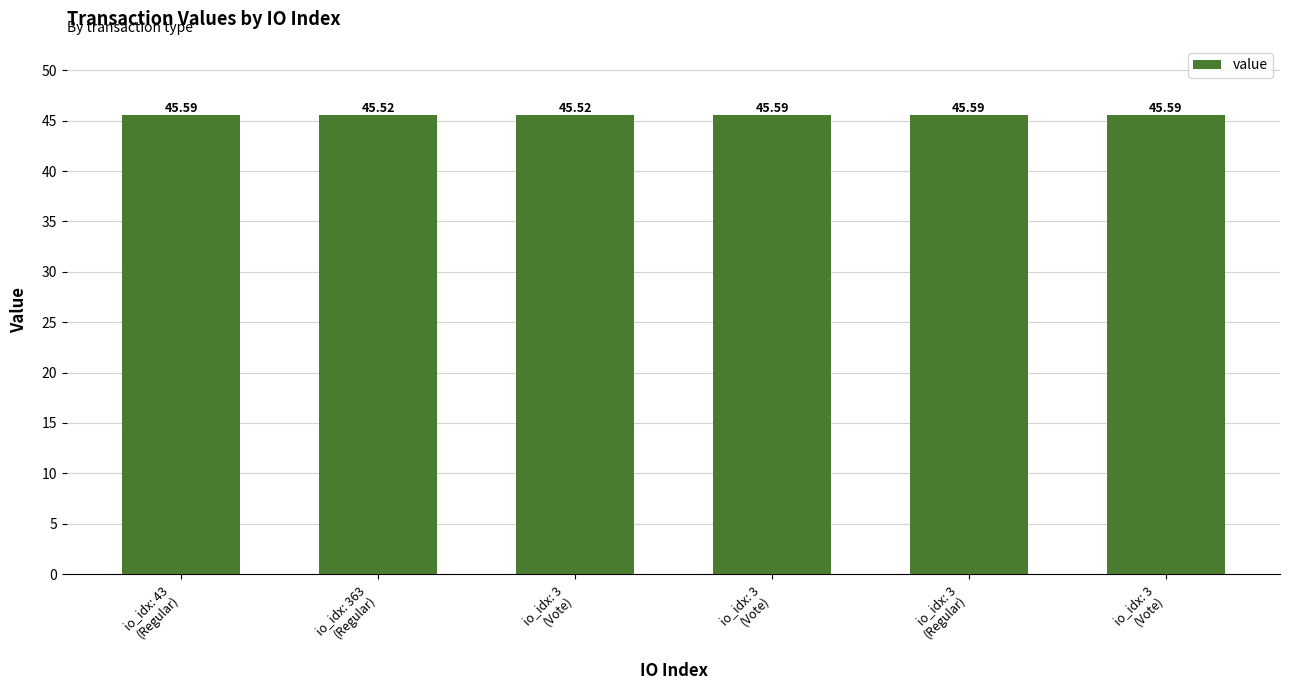

What is the sum of the values at io_idx: 363
(Regular) and io_idx: 43
(Regular)?

91.1